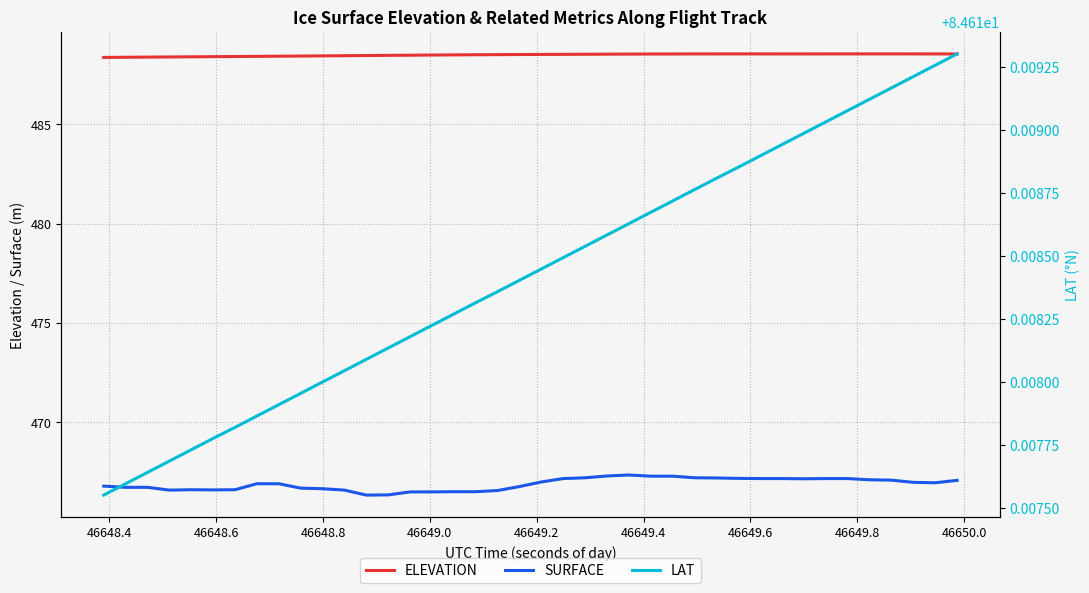

True or false: SURFACE and ELEVATION cross at least once.

False